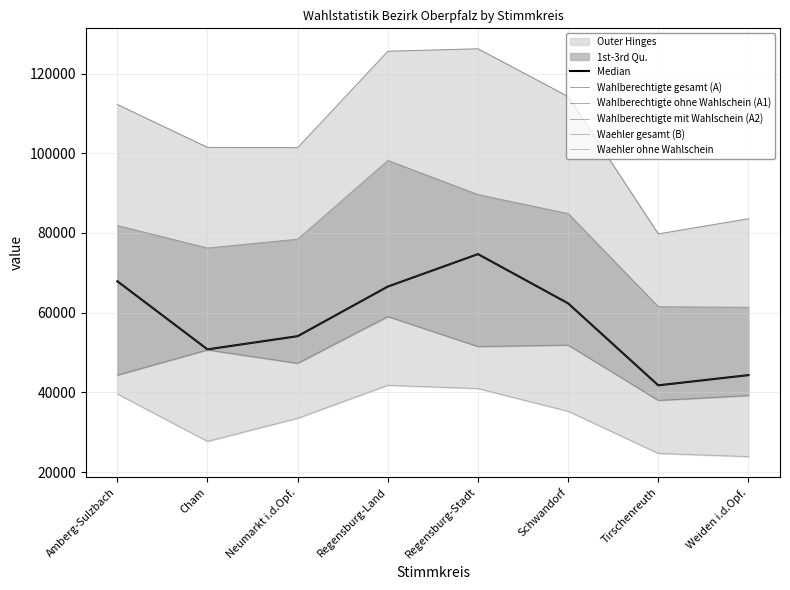

What is the label of the 1st point from the right?

Weiden i.d.Opf.